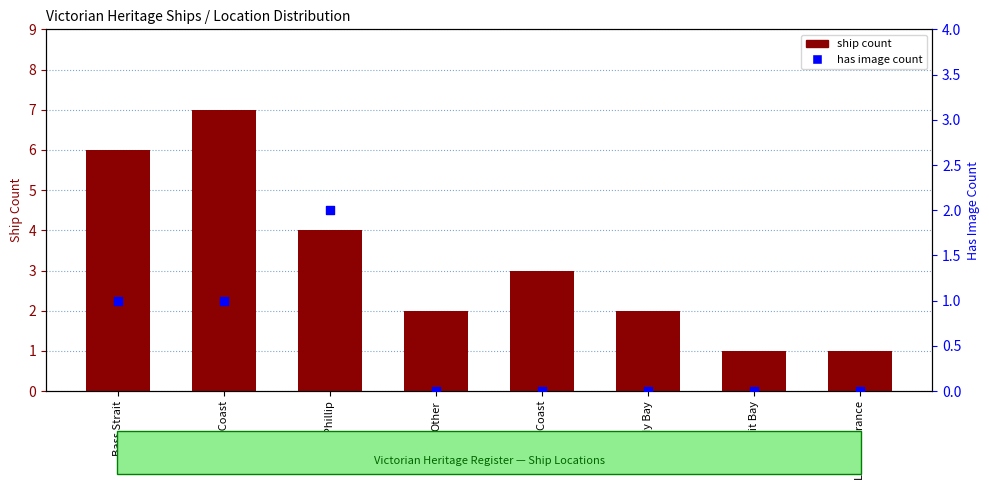

At which category is the sum across all series the highest?

East Coast